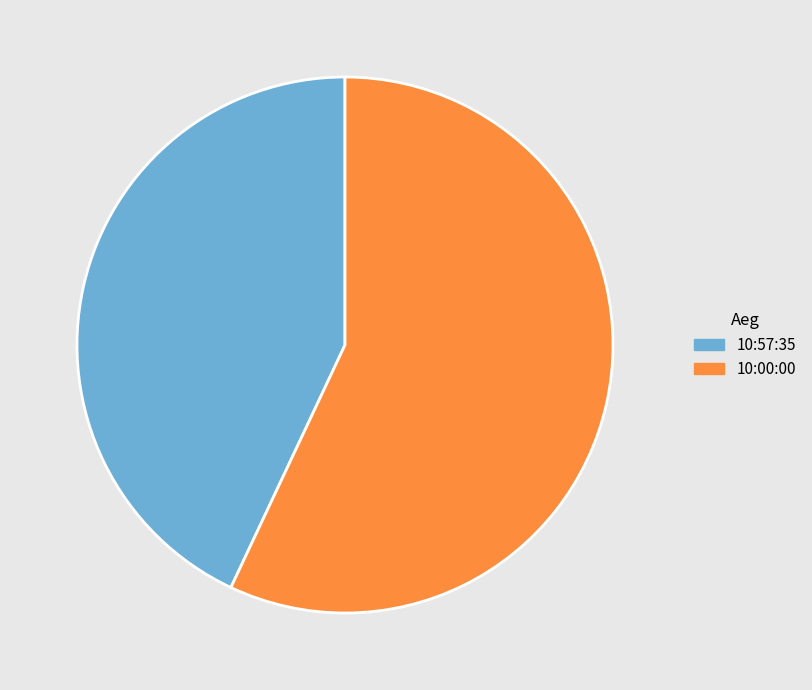

Count the number of slices in the pie.

2